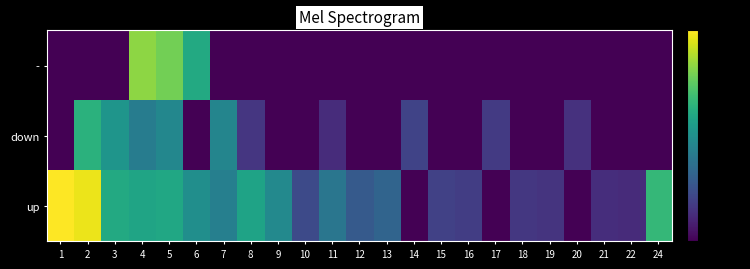

Reading right to left, list all the values displayed in this chart.

up: 24=-26.7	22=-70.3	21=-69.5	20=-80.0	19=-67.9	18=-67.1	17=-80.0	16=-65.5	15=-64.6	14=-80.0	13=-54.1	12=-57.4	11=-48.5	10=-62.0	9=-42.4	8=-33.7	7=-45.4	6=-40.5	5=-32.3	4=-33.1	3=-31.5	2=-2.2	1=0.0
down: 24=-80.0	22=-80.0	21=-80.0	20=-68.7	19=-80.0	18=-80.0	17=-66.3	16=-80.0	15=-80.0	14=-63.8	13=-80.0	12=-80.0	11=-69.9	10=-80.0	9=-80.0	8=-67.5	7=-43.6	6=-80.0	5=-43.0	4=-46.5	3=-38.2	2=-28.9	1=-80.0
-: 24=-80.0	22=-80.0	21=-80.0	20=-80.0	19=-80.0	18=-80.0	17=-80.0	16=-80.0	15=-80.0	14=-80.0	13=-80.0	12=-80.0	11=-80.0	10=-80.0	9=-80.0	8=-80.0	7=-80.0	6=-31.5	5=-17.0	4=-13.7	3=-80.0	2=-80.0	1=-80.0